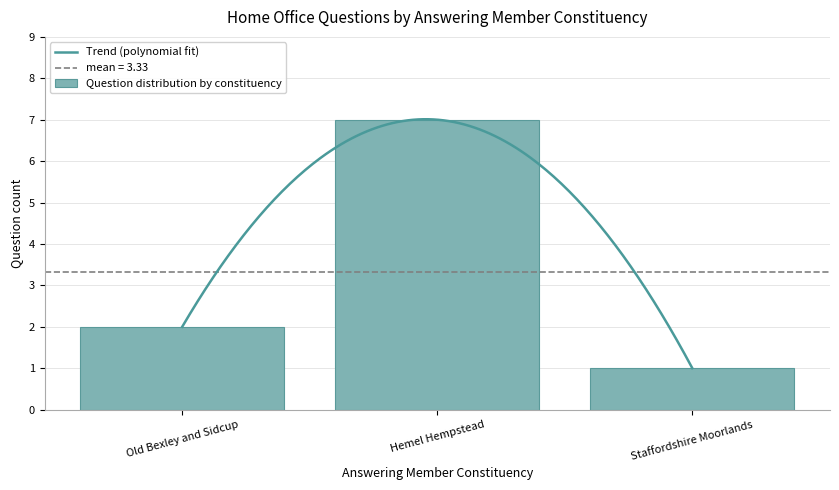

Is it true that Question distribution by constituency equals 12 at Hemel Hempstead?

False